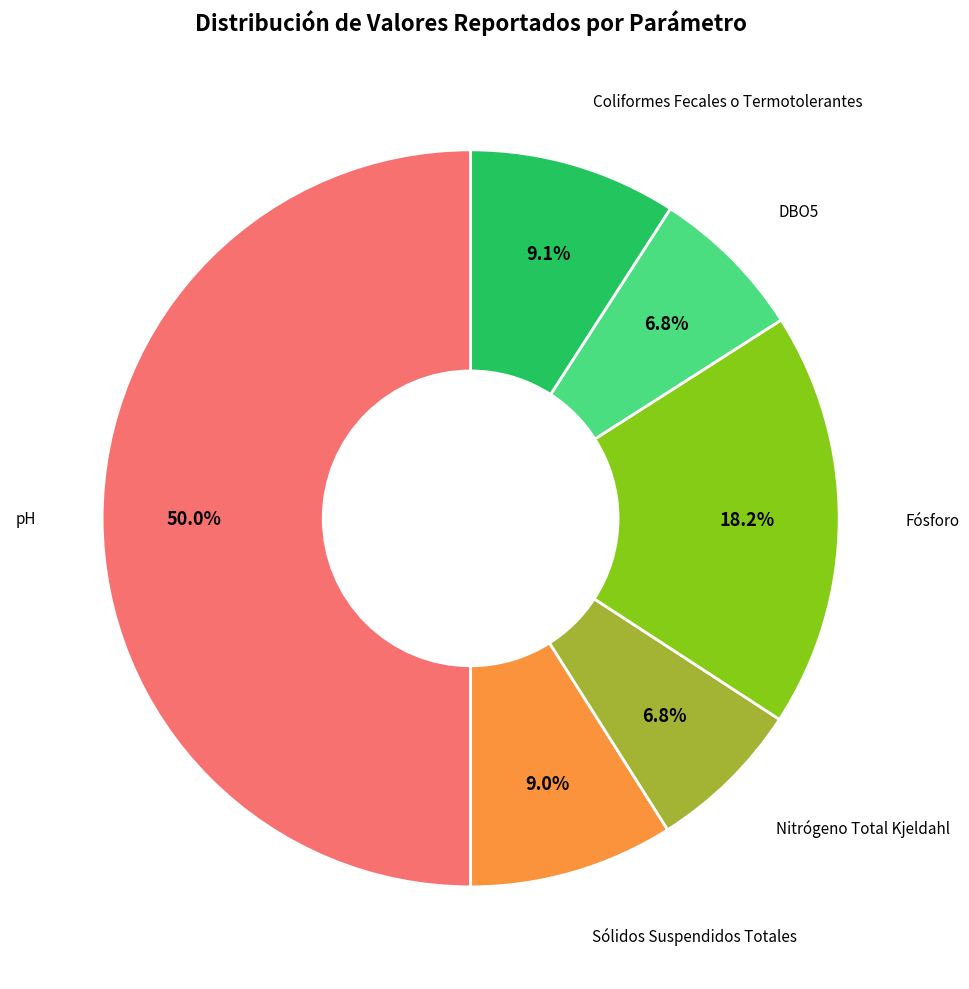

Which slice is the smallest?

Nitrógeno Total Kjeldahl